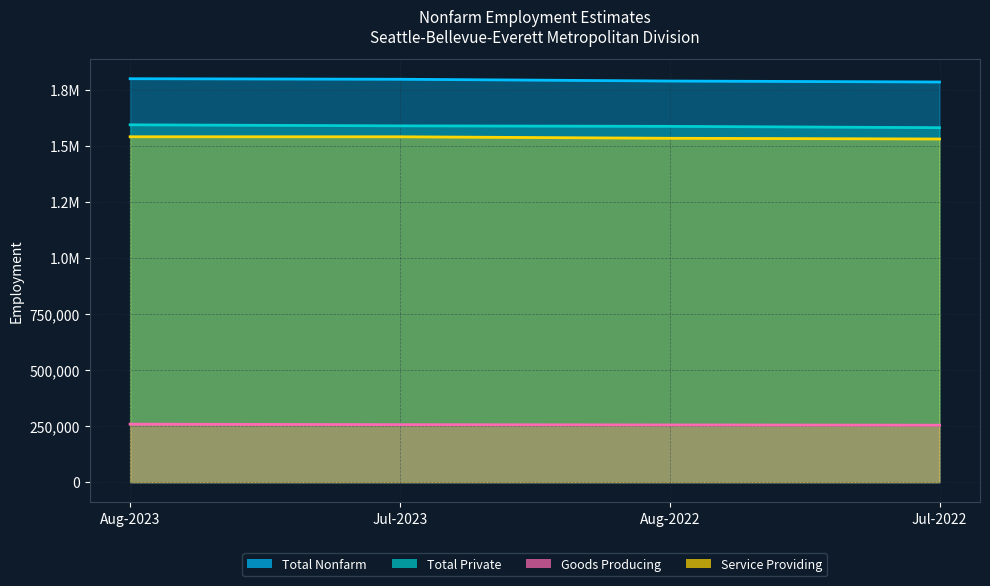

Reading left to right, list all the values displayed in this chart.

Total Nonfarm: 1800900	1798500	1790600	1786200
Total Private: 1595100	1590500	1588300	1582300
Goods Producing: 259100	256800	255600	254400
Service Providing: 1541800	1541700	1535000	1531800